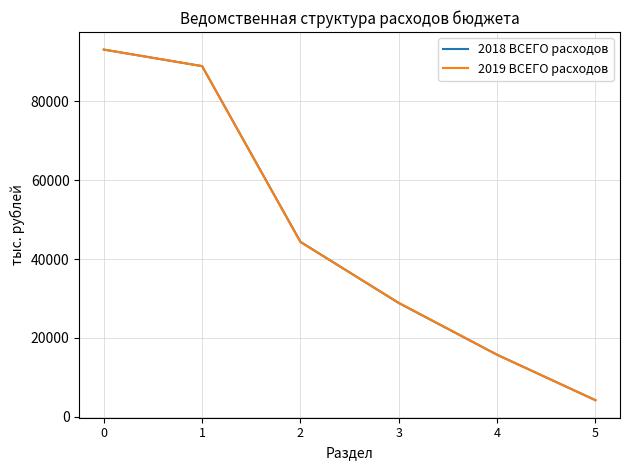

Reading left to right, list all the values displayed in this chart.

2018 ВСЕГО расходов: 93129.9	88929.9	44361.5	28842.6	15725.8	4200.0
2019 ВСЕГО расходов: 93129.9	88929.9	44306.5	28897.6	15725.8	4200.0